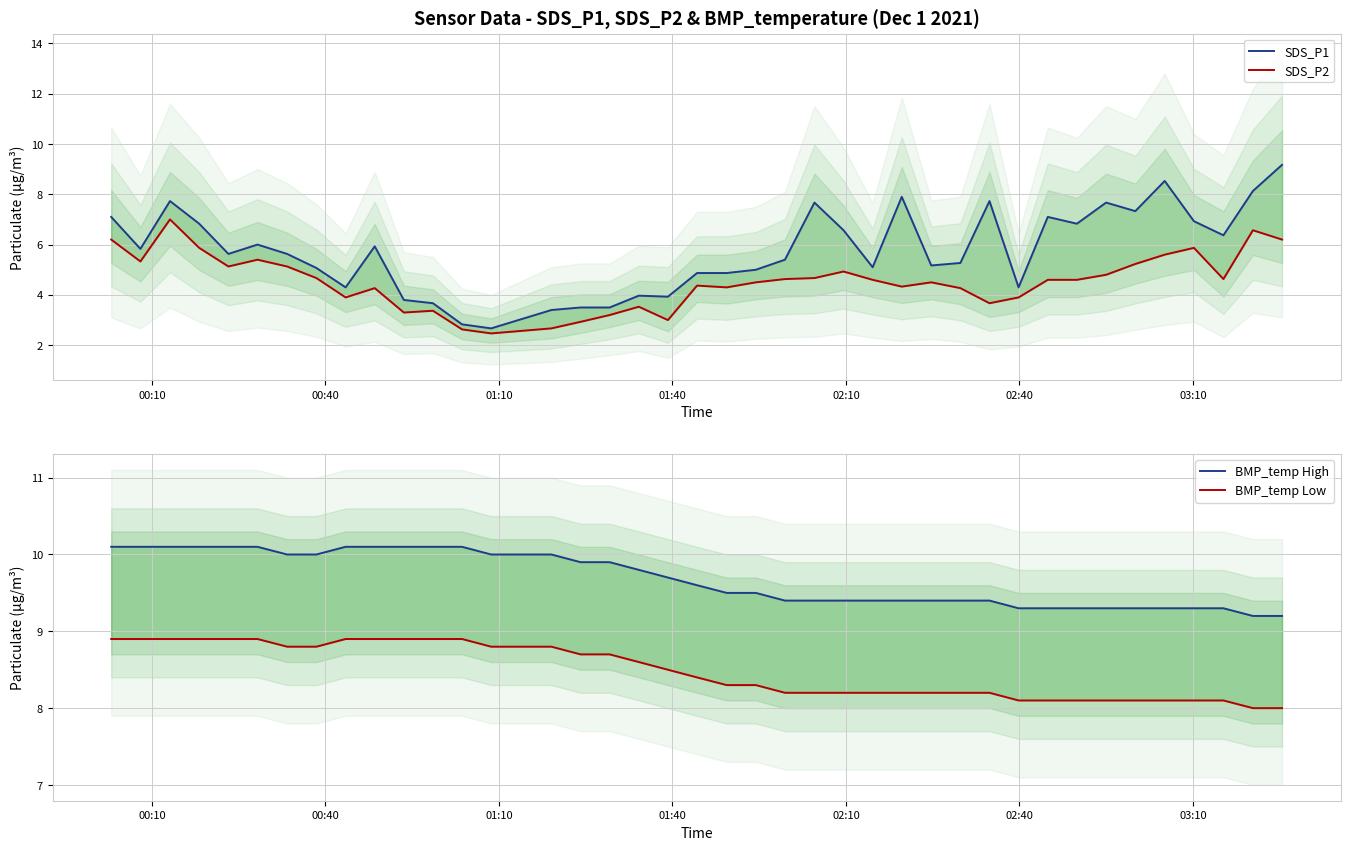

After their last crossing, which series has the higher values: BMP_temp Low or SDS_P1?

SDS_P1